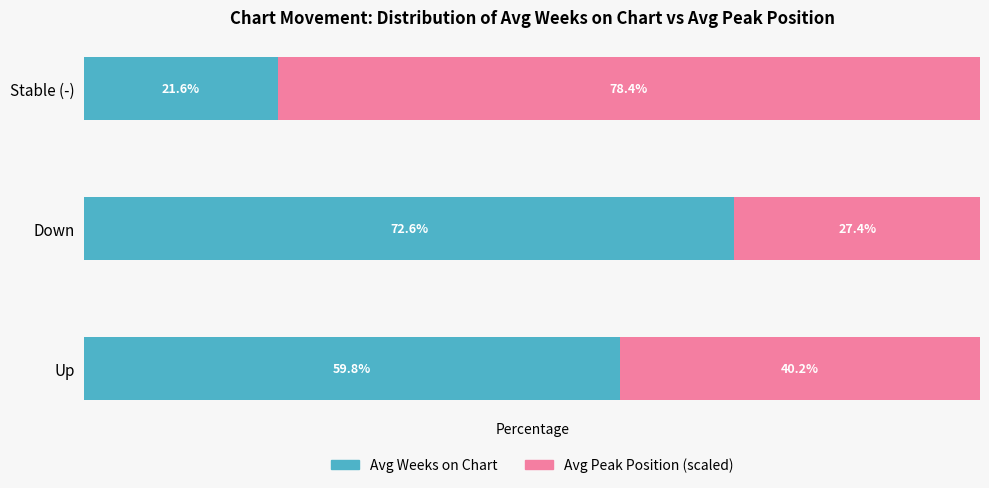

At which label does Avg Weeks on Chart reach its minimum?

Stable (-)